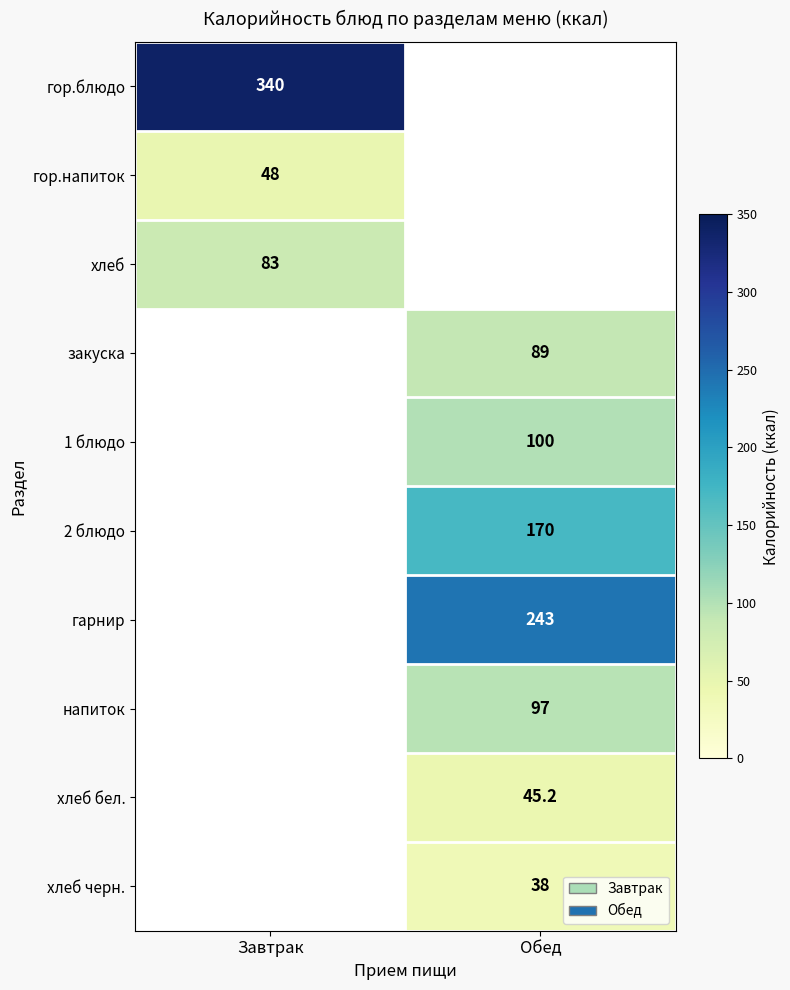

True or false: гарнир has a value of 243.0 at Обед.

True